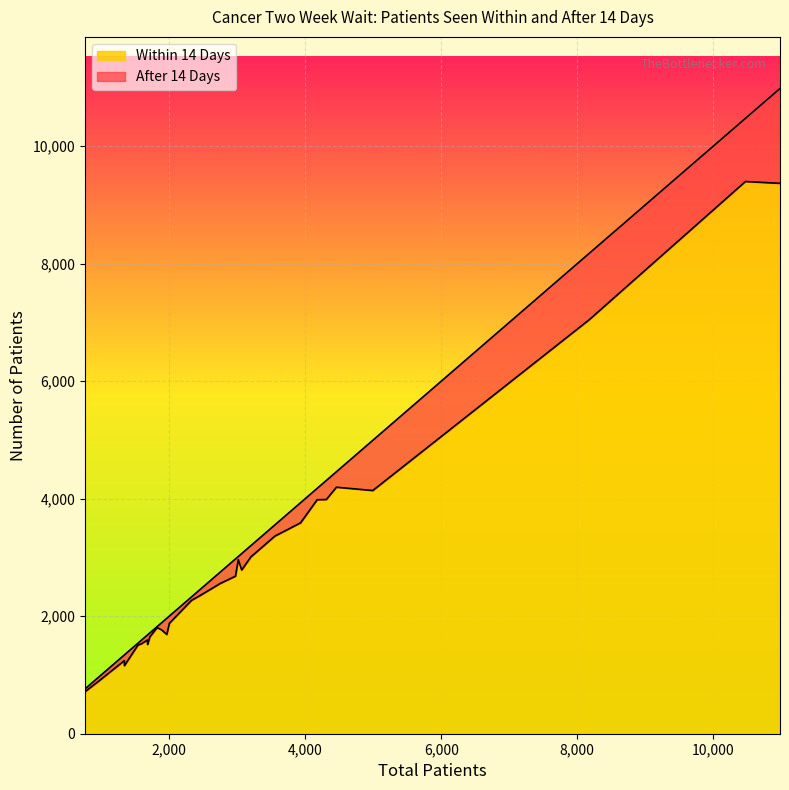

At how many categories does at least one series exceed 5789?

3